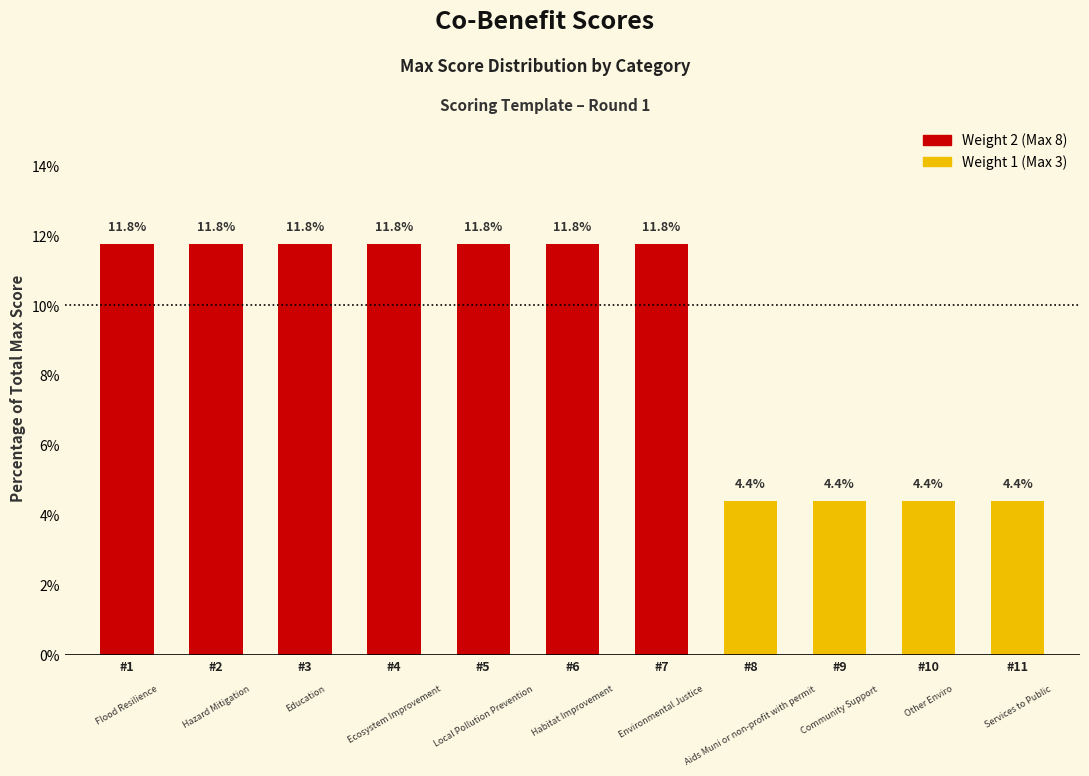

Reading left to right, extract all data points from this chart.

#1=11.8	#2=11.8	#3=11.8	#4=11.8	#5=11.8	#6=11.8	#7=11.8	#8=4.4	#9=4.4	#10=4.4	#11=4.4